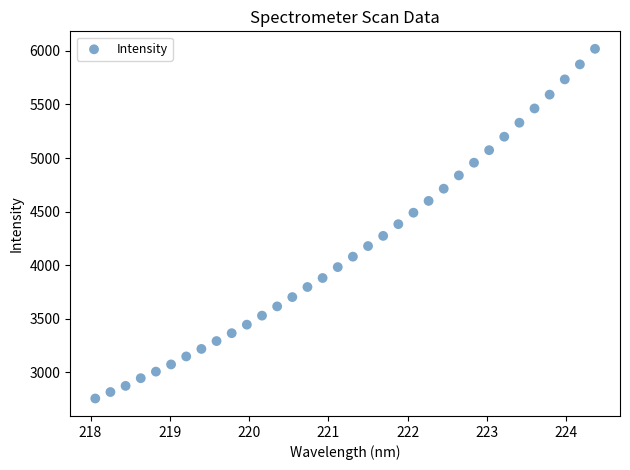

What is the range of X values (max minus min)?

6.3